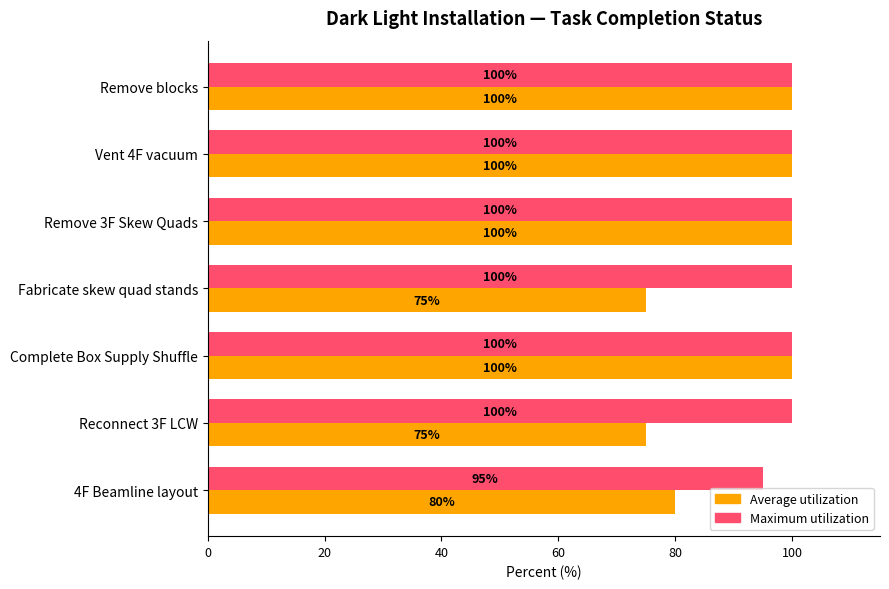

What are all the series names shown in the legend?

Average utilization, Maximum utilization